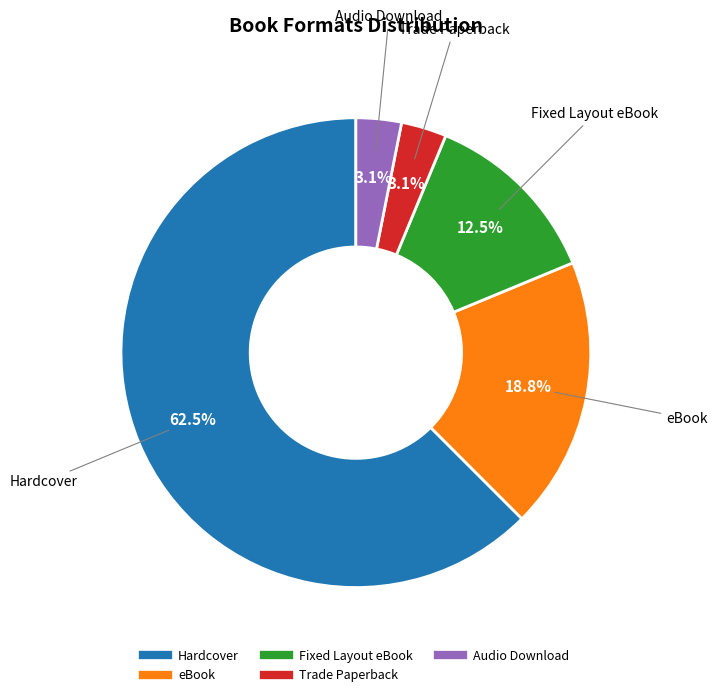

Which category has the biggest portion of the pie?

Hardcover